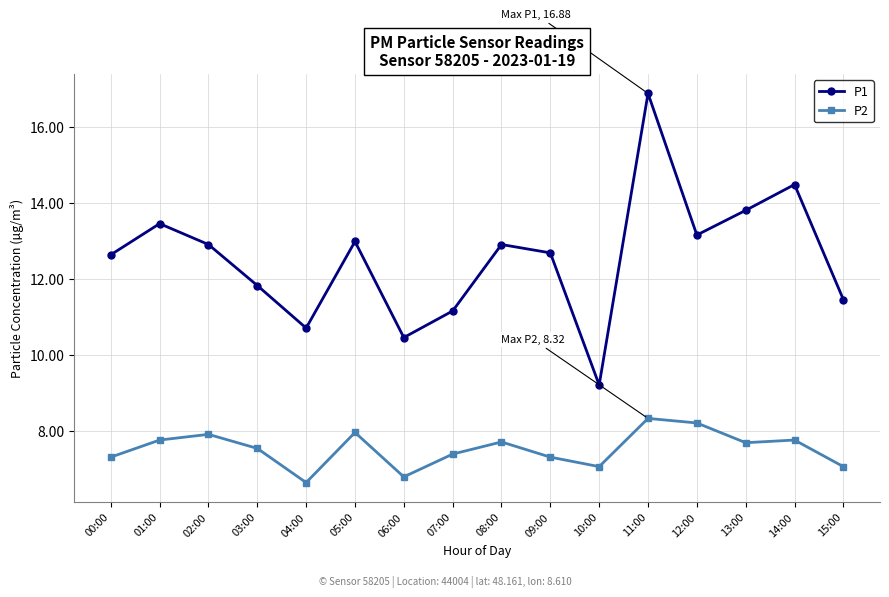

True or false: P2 and P1 cross at least once.

False